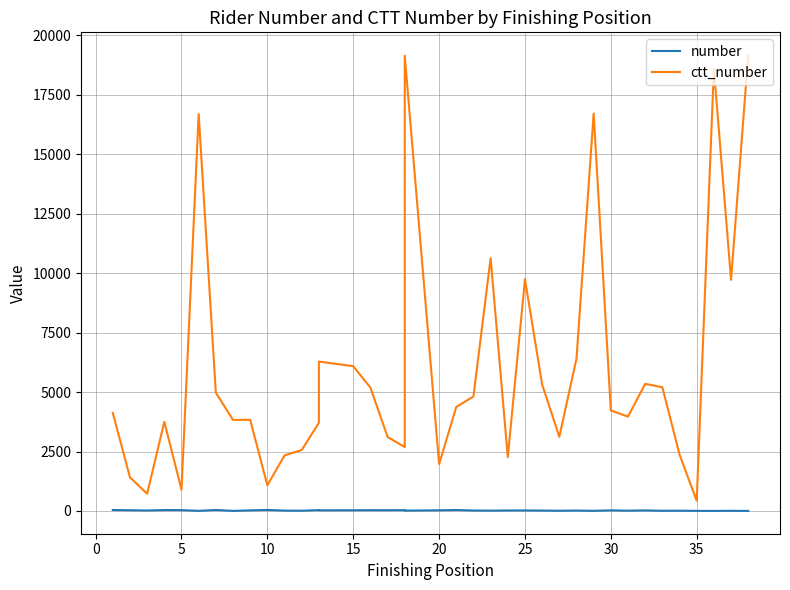

What is the sum of all number values?

791